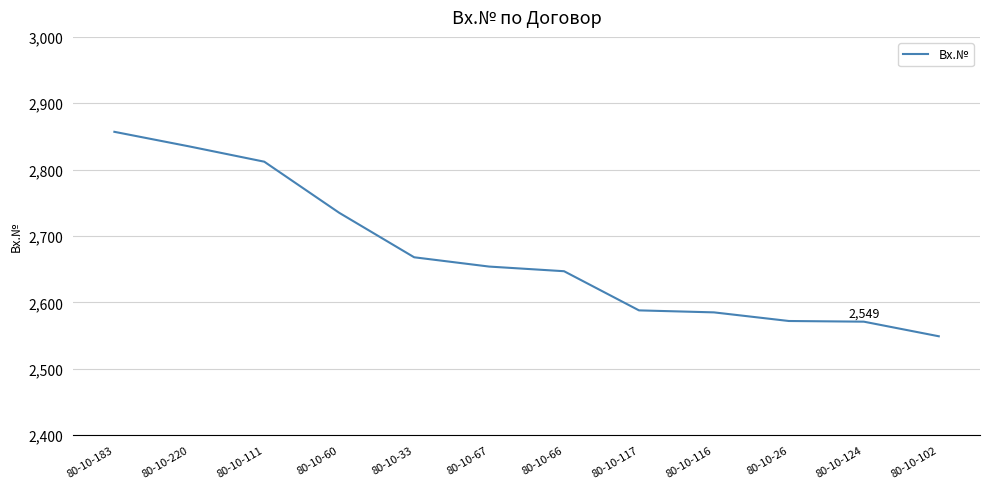

Which has a higher value, 80-10-116 or 80-10-67?

80-10-67